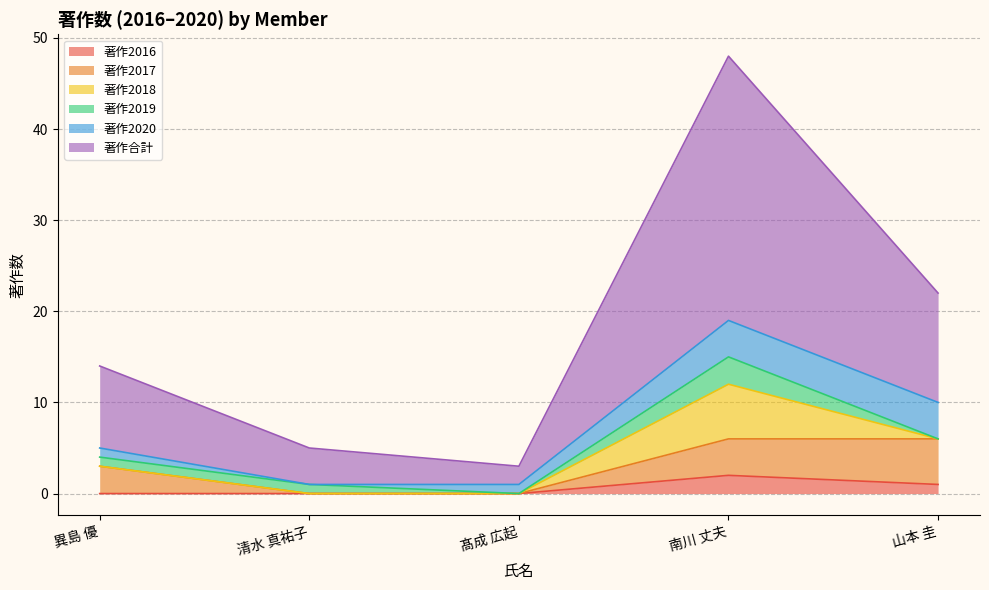

Rank the categories by 著作2017 value from lowest to highest.

清水 真祐子, 髙成 広起, 異島 優, 南川 丈夫, 山本 圭